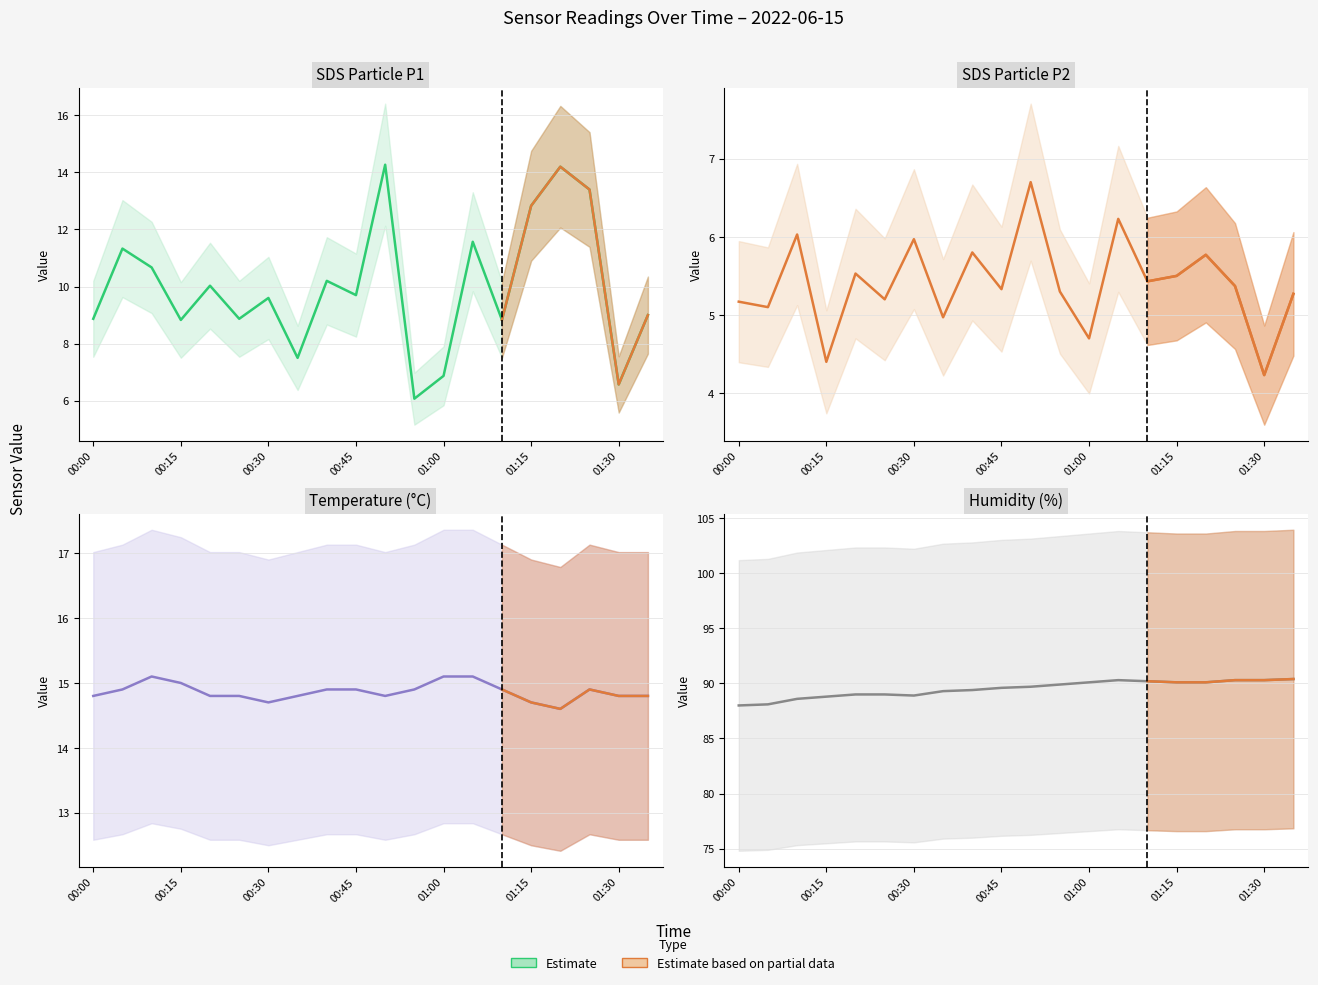

Between 9 and 11, which is larger?

11